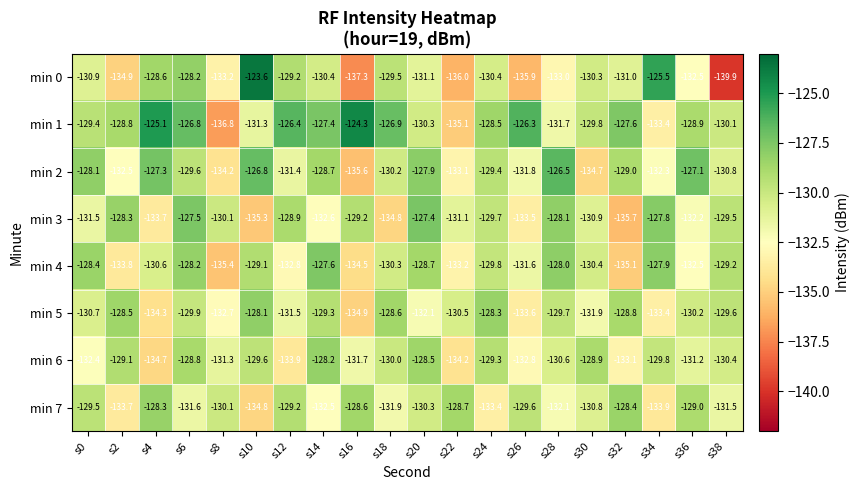

Which series has the widest spread of values?

min 0